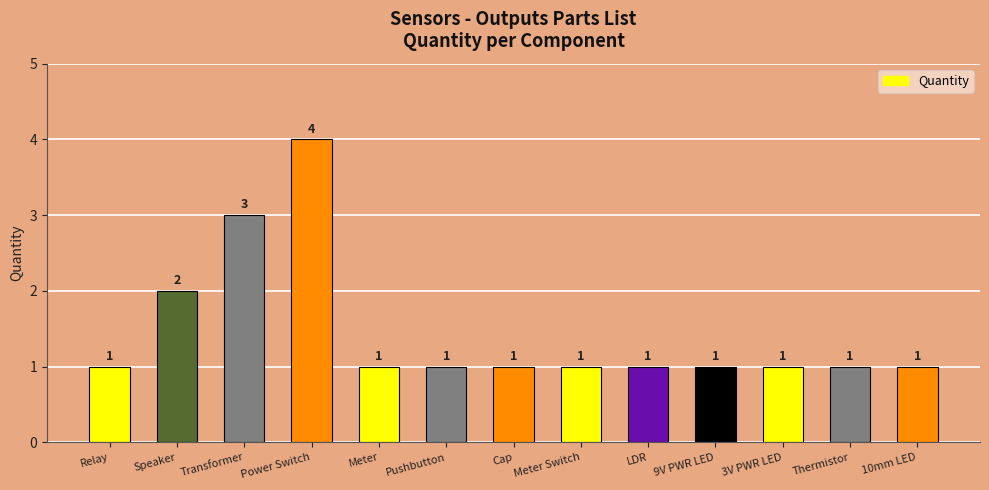

How many values are between 1 and 2?

11